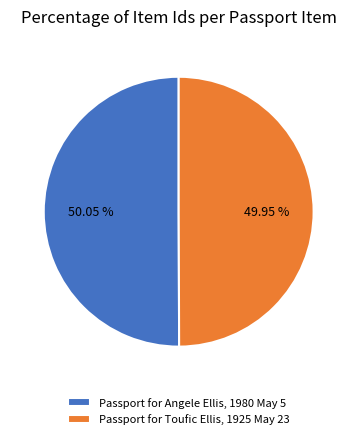

True or false: Passport for Toufic Ellis, 1925 May 23 accounts for 50% of the total.

True